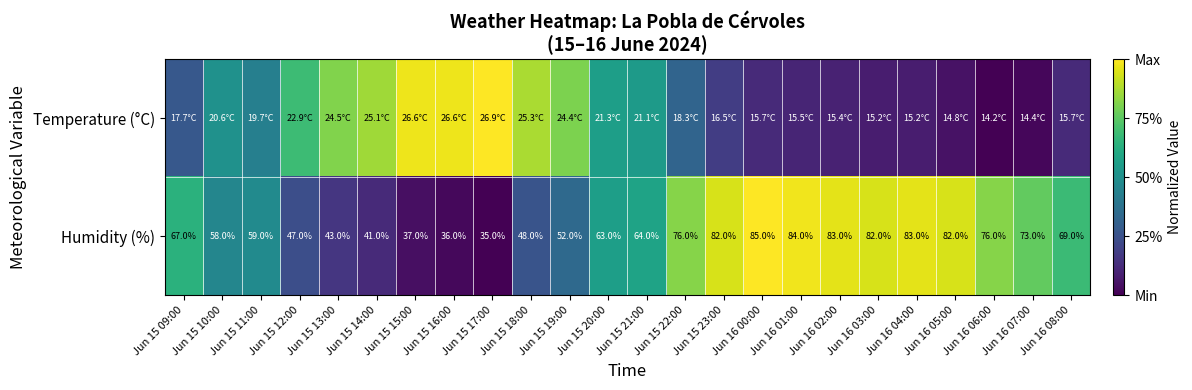

At which label does Temperature (°C) reach its minimum?

Jun 16 06:00